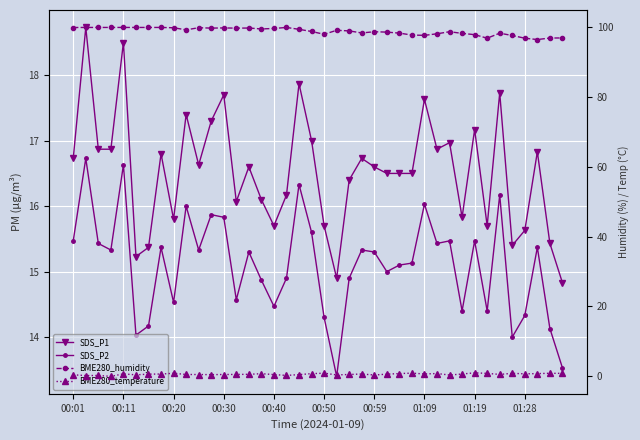

Where does the SDS_P2 series first go above 15?

00:01